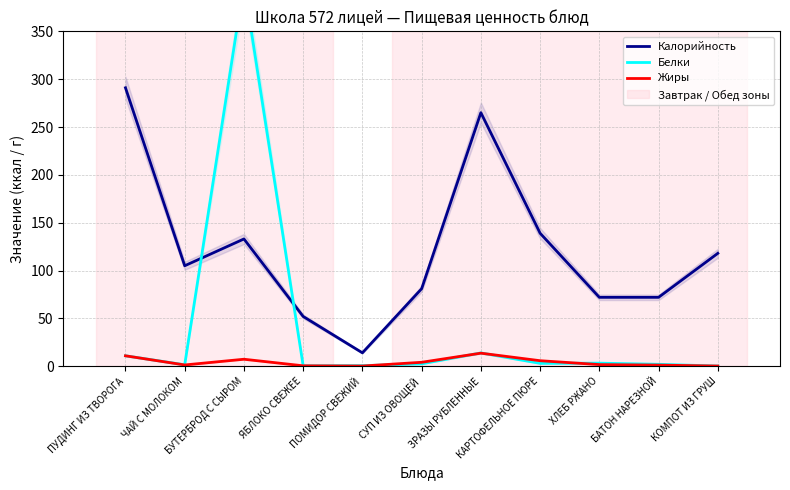

Which series has the largest range (max minus min)?

Белки